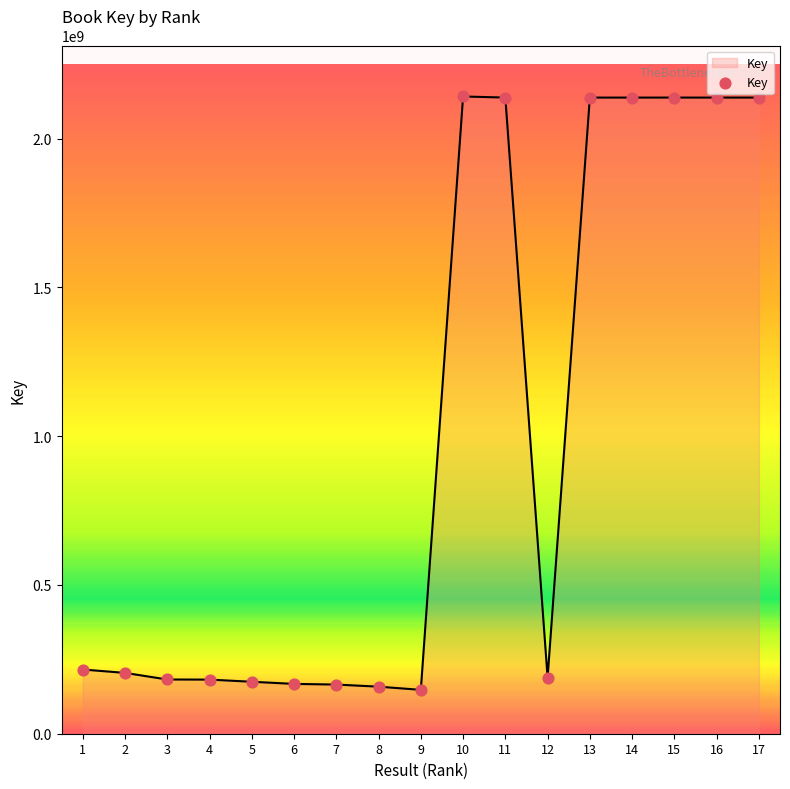

What is the ratio of the value at 5 to the value at 2?

0.9